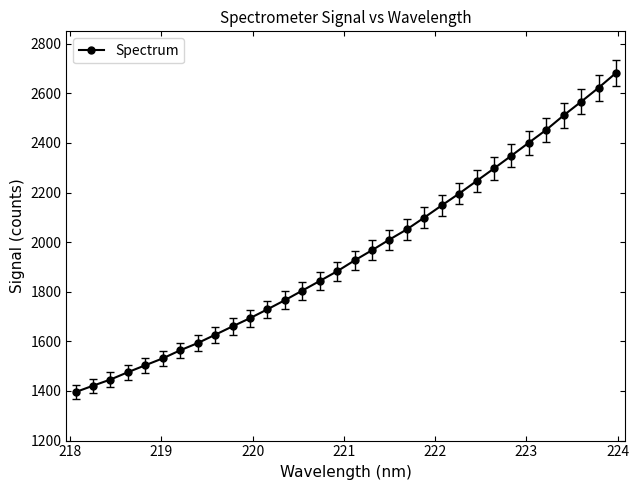

What is the smallest value displayed?

1395.5